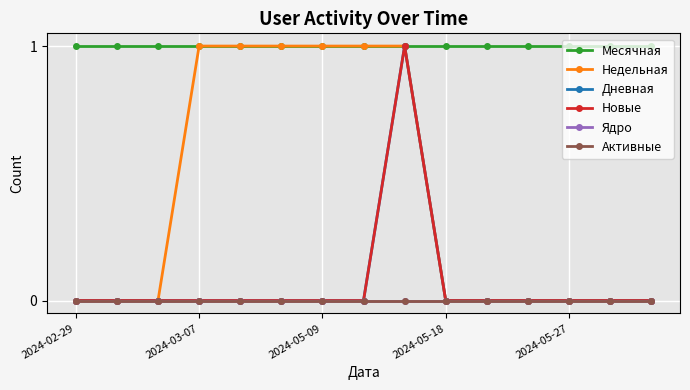

Is this an area chart (filled region under the line)?

No